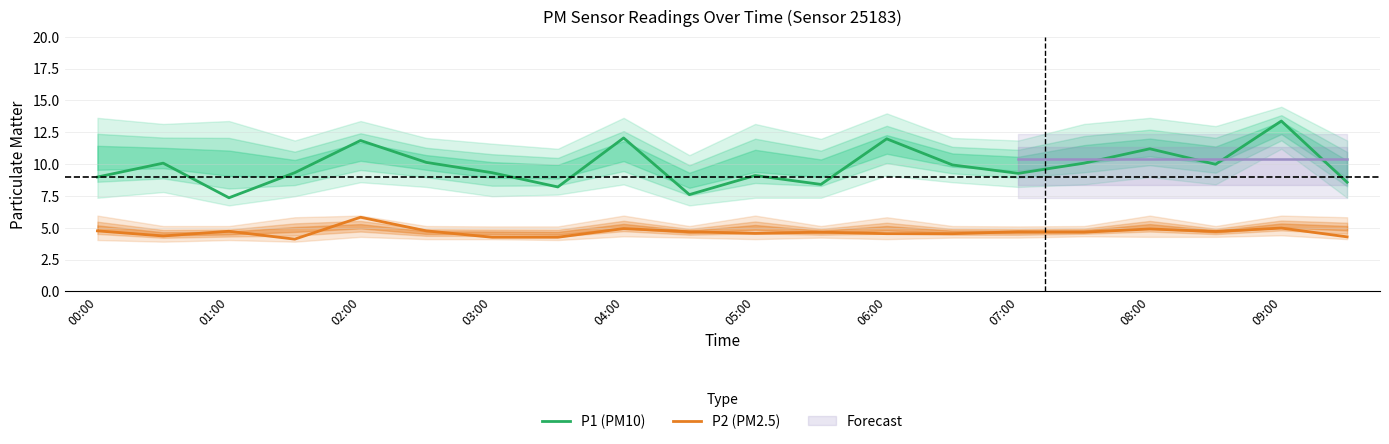

List the series in order of their peak value, highest first.

P1 (PM10), P2 (PM2.5)